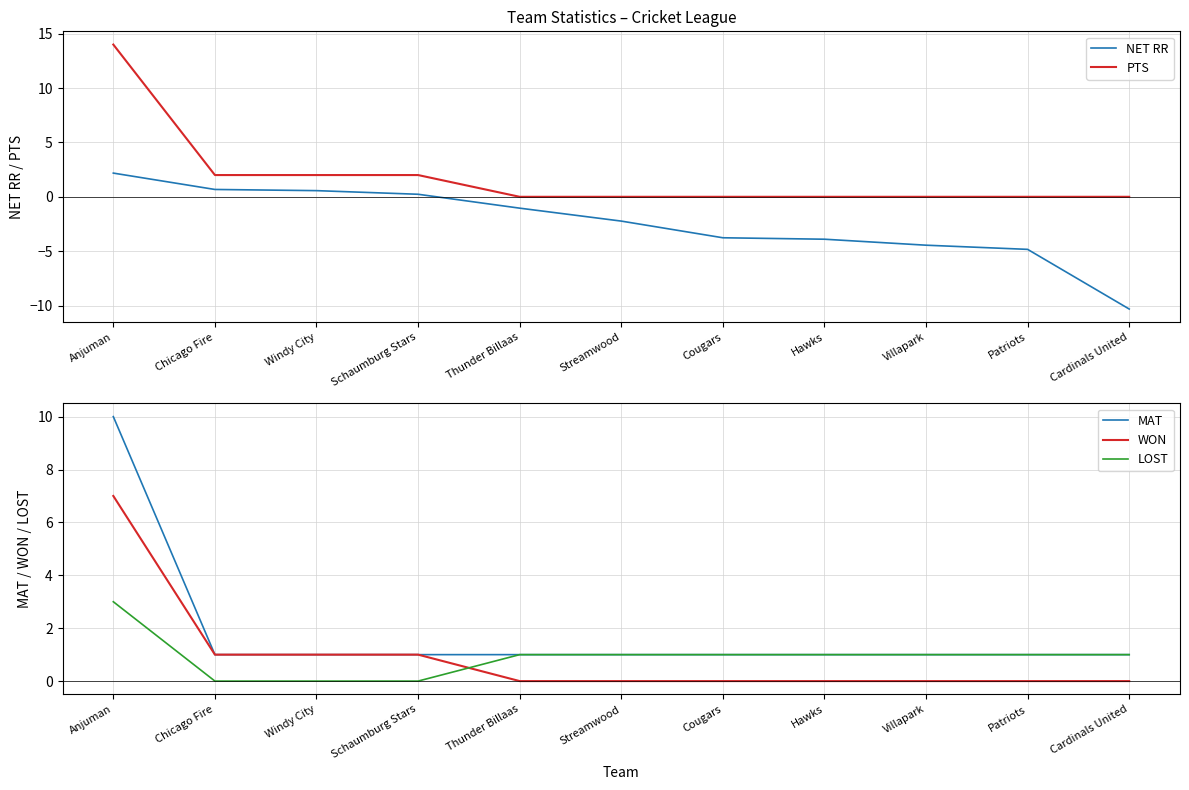

What position from the right is Windy City?

9